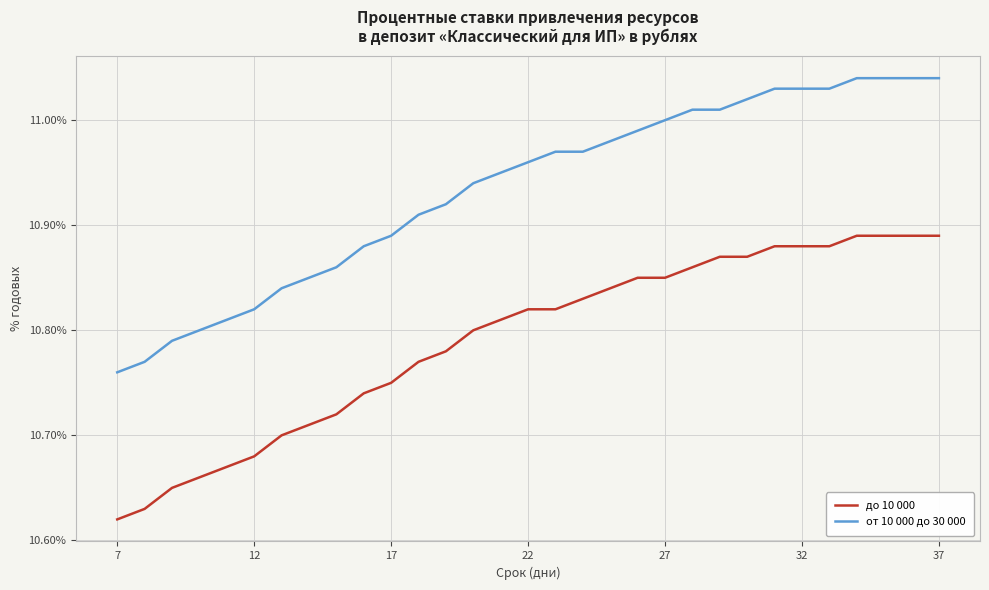

Which series has the largest total across all categories?

от 10 000 до 30 000